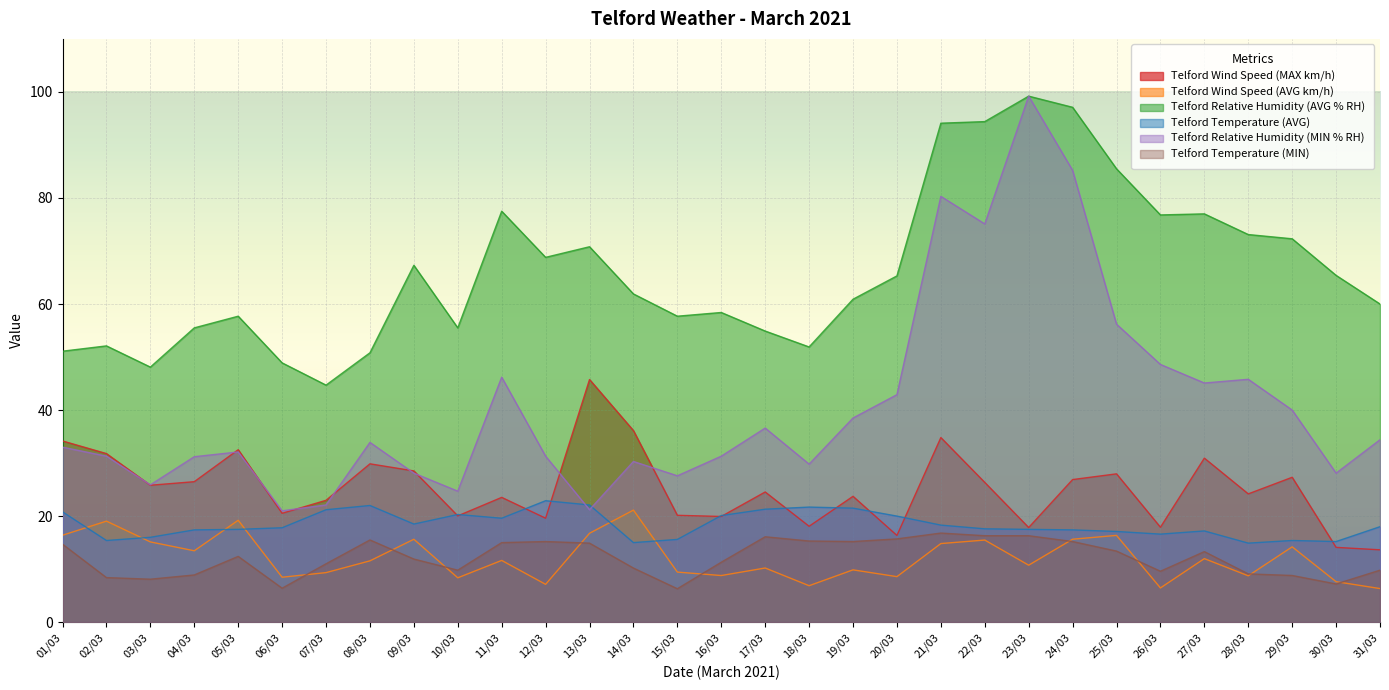

How many data points in Telford Temperature (MIN) are above 12?

16